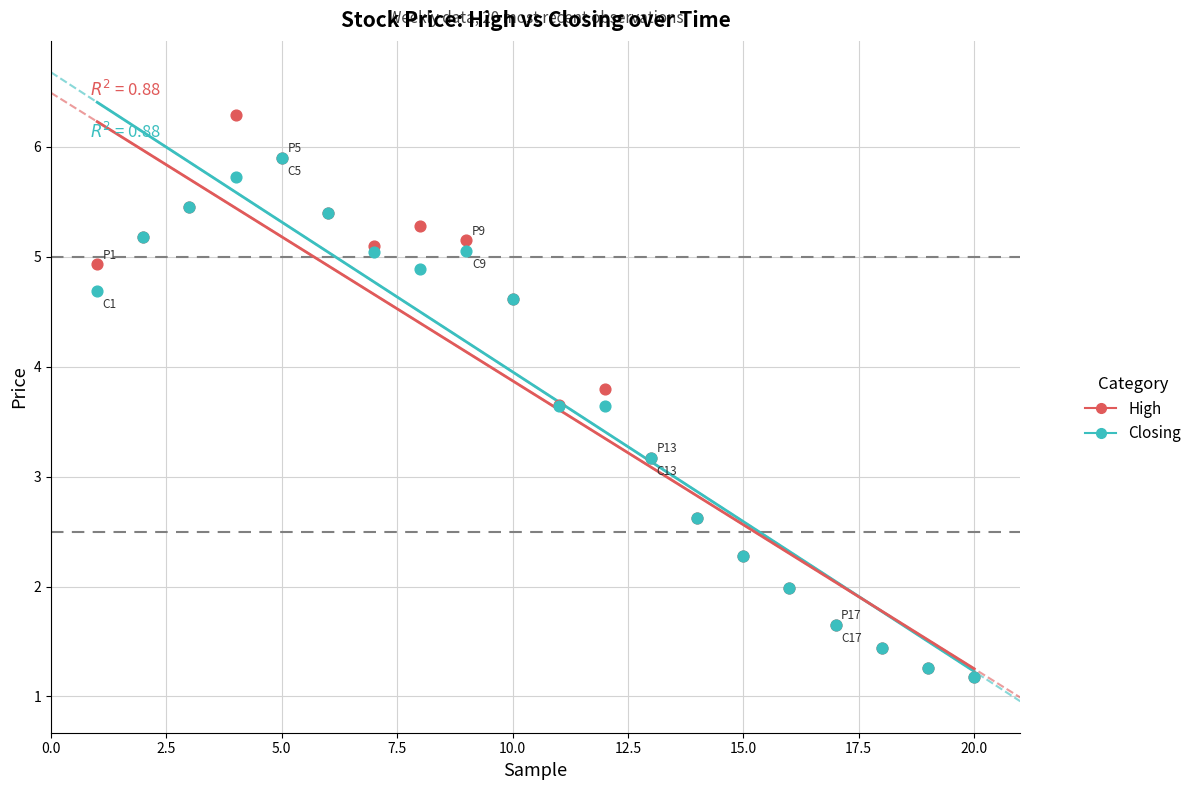

Which series has the largest Y range (max minus min)?

High